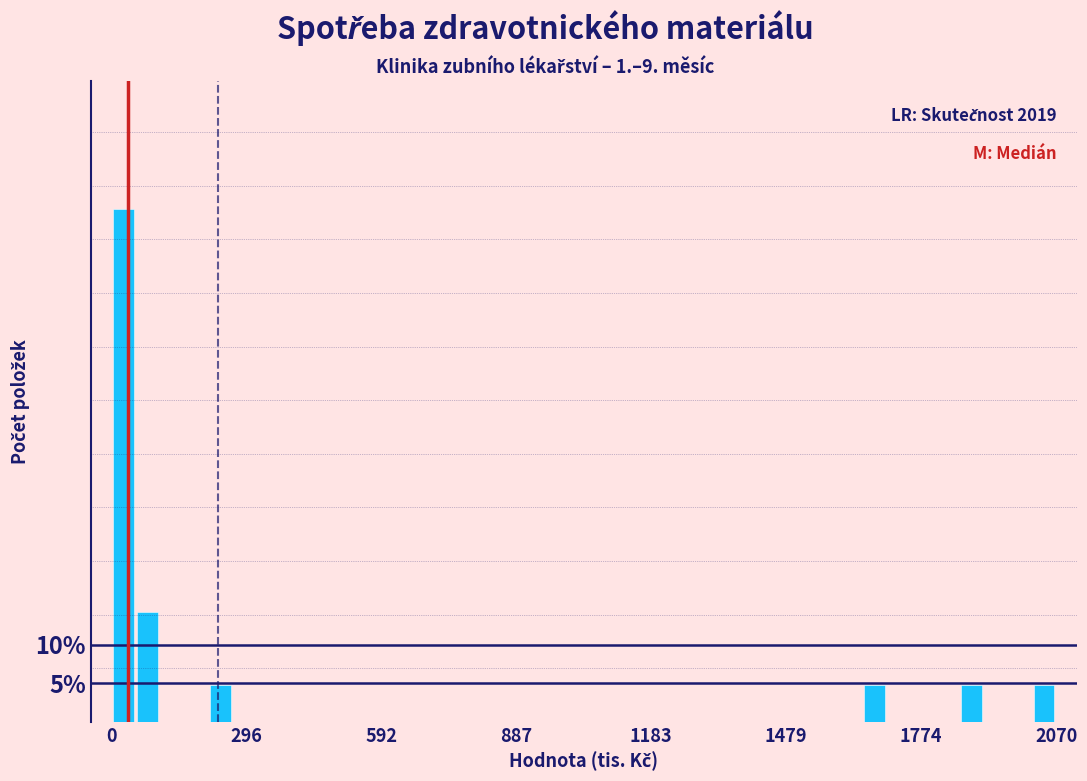

Read against the x-axis, roughly where is the centre of the tallest bar?

50